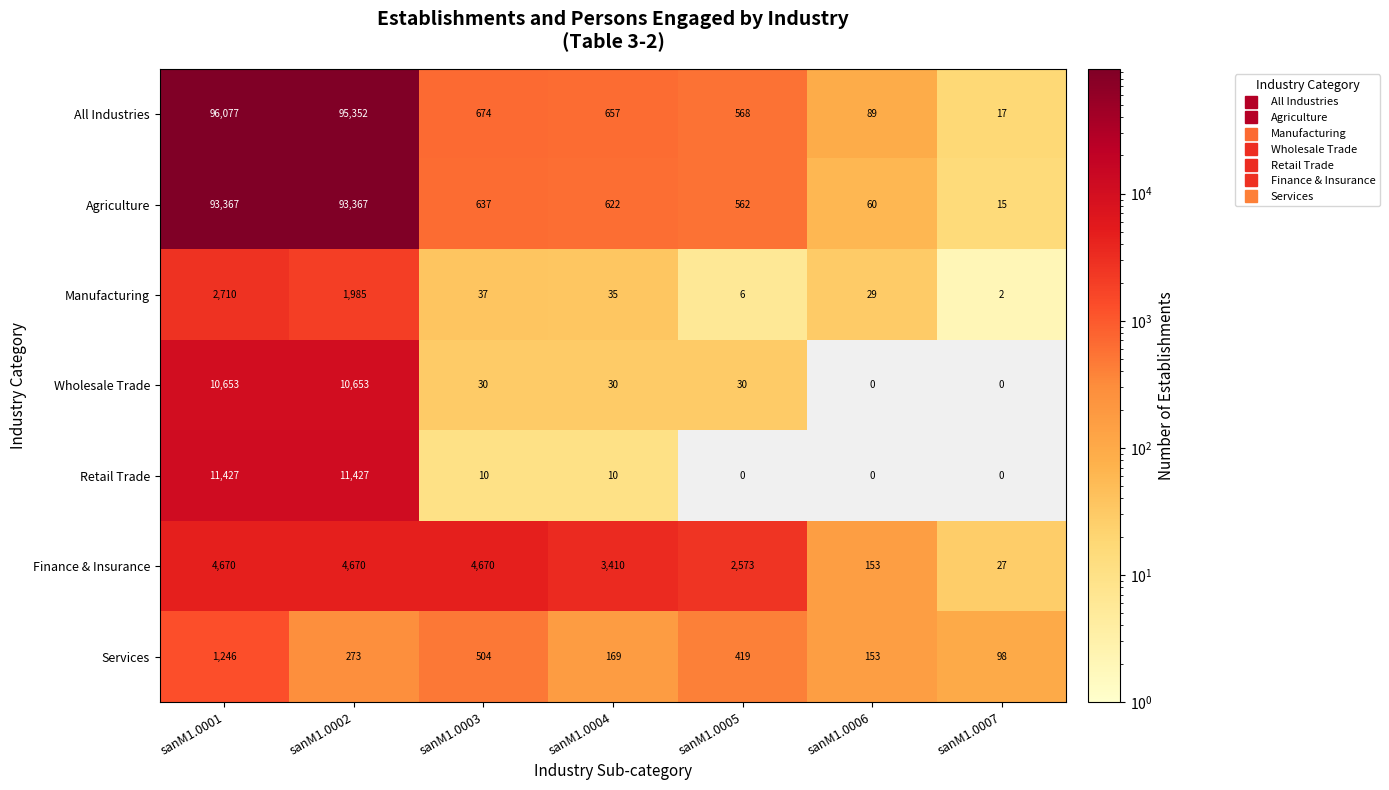

Rank the series at sanM1.0003 from highest to lowest value.

Finance & Insurance, All Industries, Agriculture, Services, Manufacturing, Wholesale Trade, Retail Trade